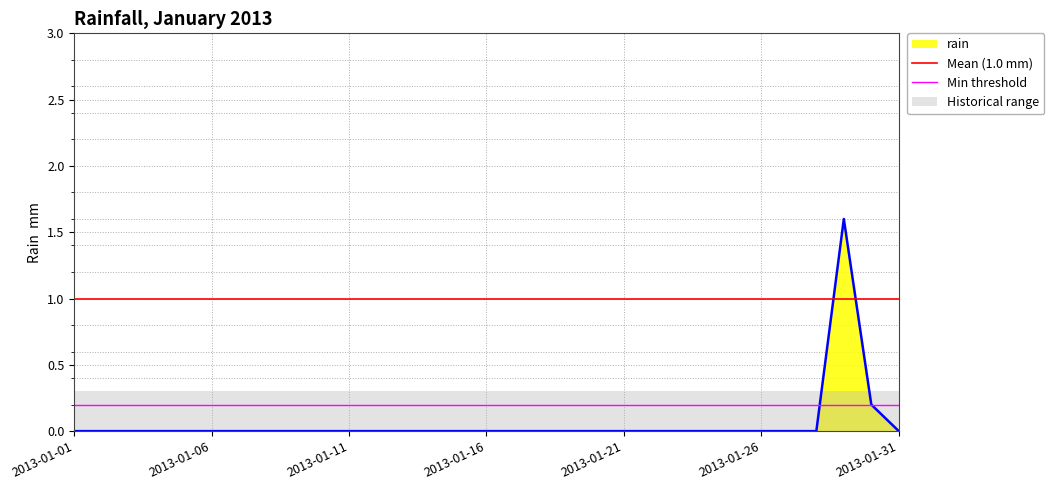

What is the highest value of the rain series?

1.6